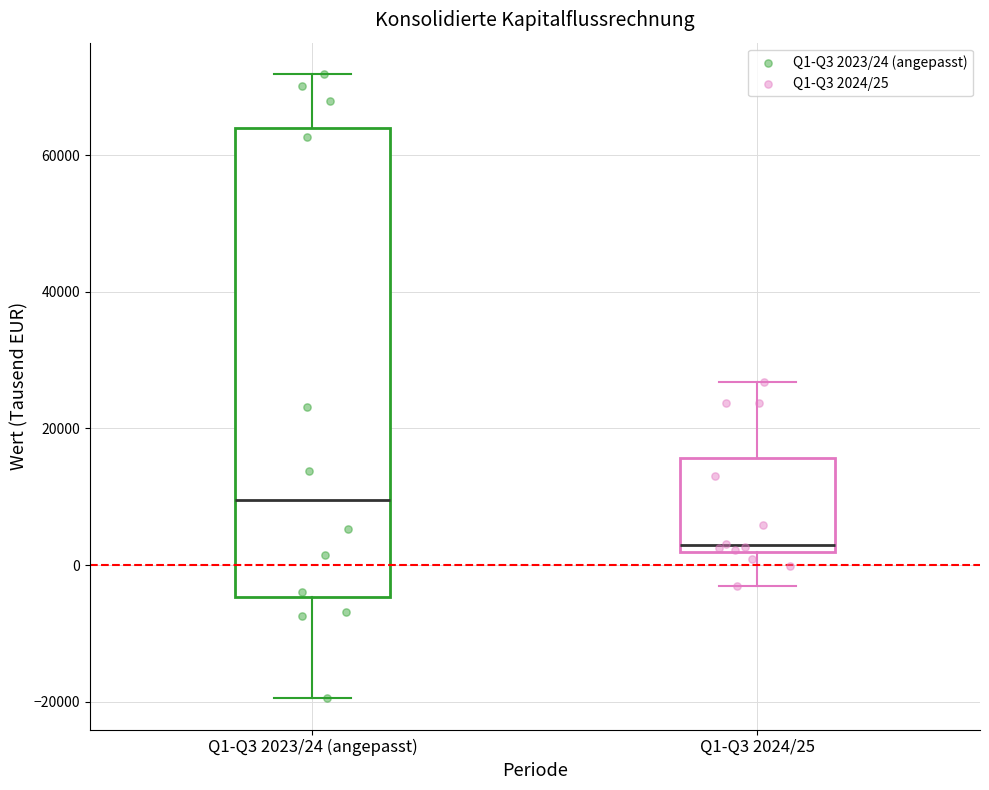

Where does the upper whisker of the box for Q1-Q3 2023/24 (angepasst) end on the y-axis? The values are not printed on the chart, so give them approximately, as read against the axis.

72000